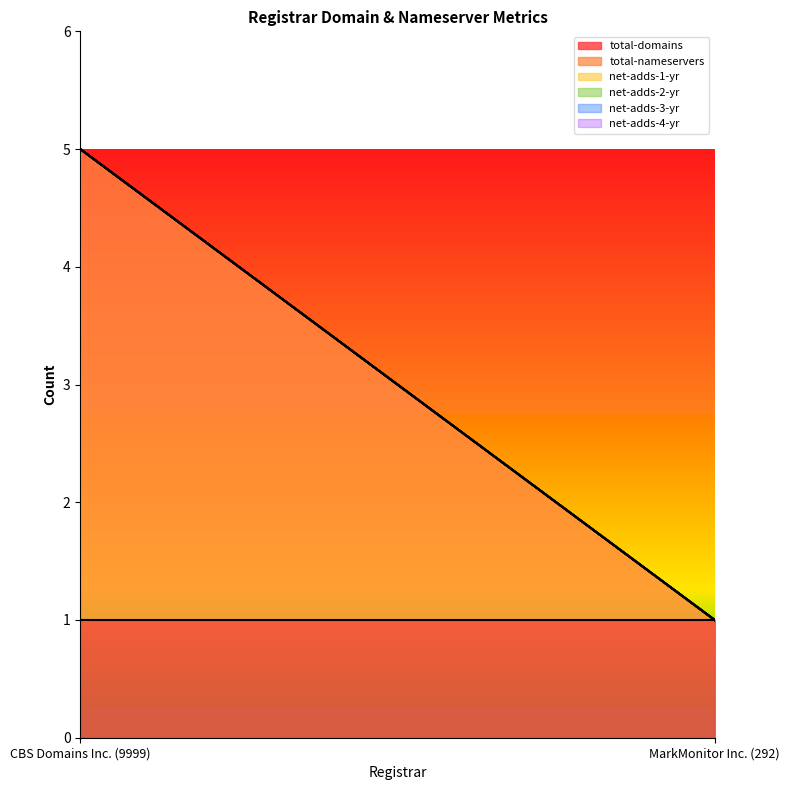

Reading right to left, transcribe all the data shown in this chart.

total-domains: 1	1
total-nameservers: 0	4
net-adds-1-yr: 0	0
net-adds-2-yr: 0	0
net-adds-3-yr: 0	0
net-adds-4-yr: 0	0